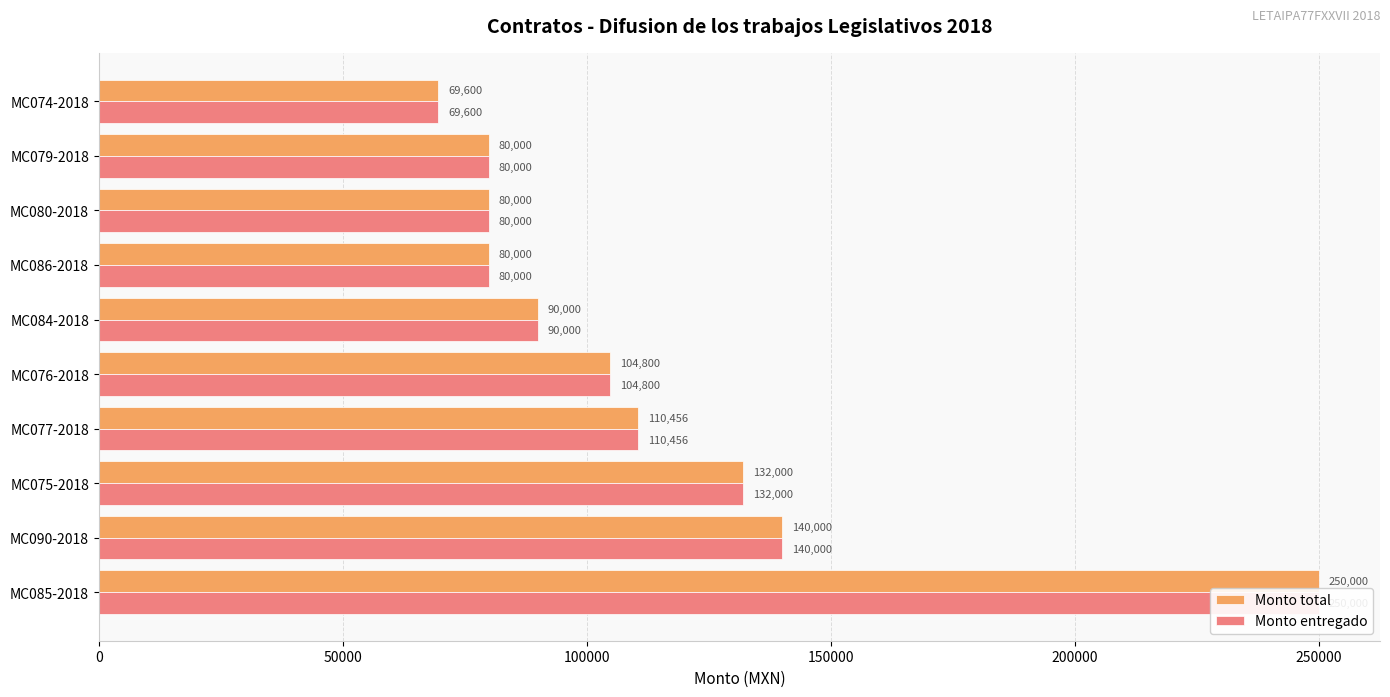

Are the bars grouped side by side (vs. stacked)?

Yes